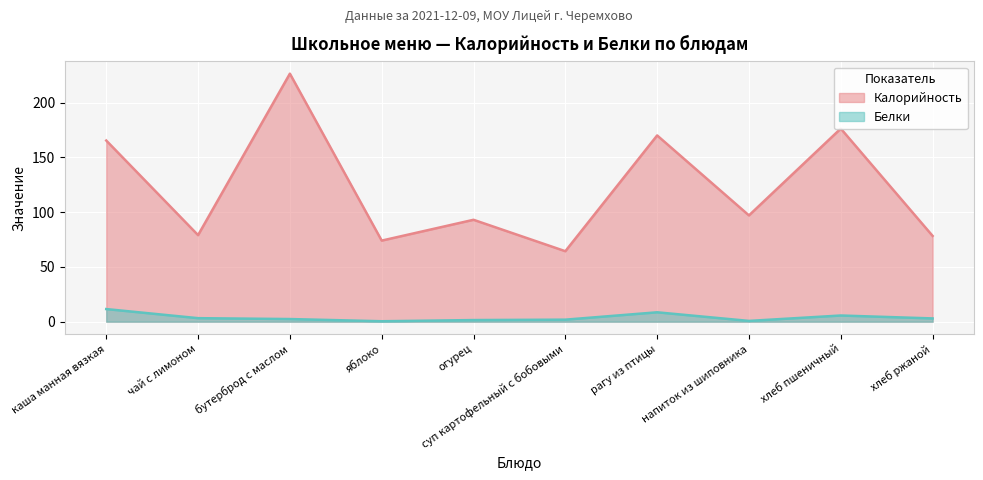

How many lines are shown in the chart?

2